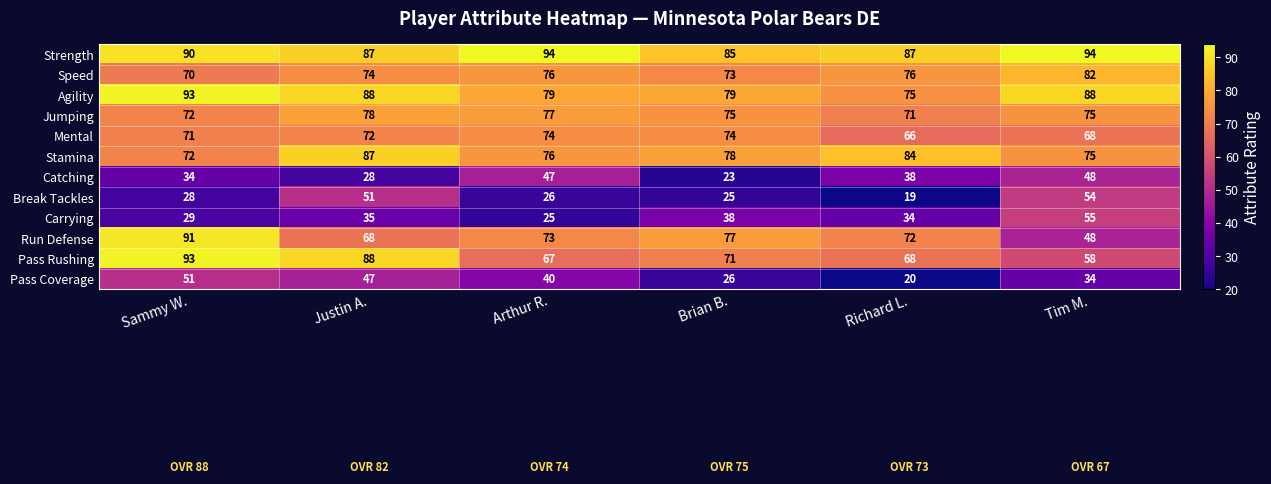

Read the Run Defense value at Justin A..

68